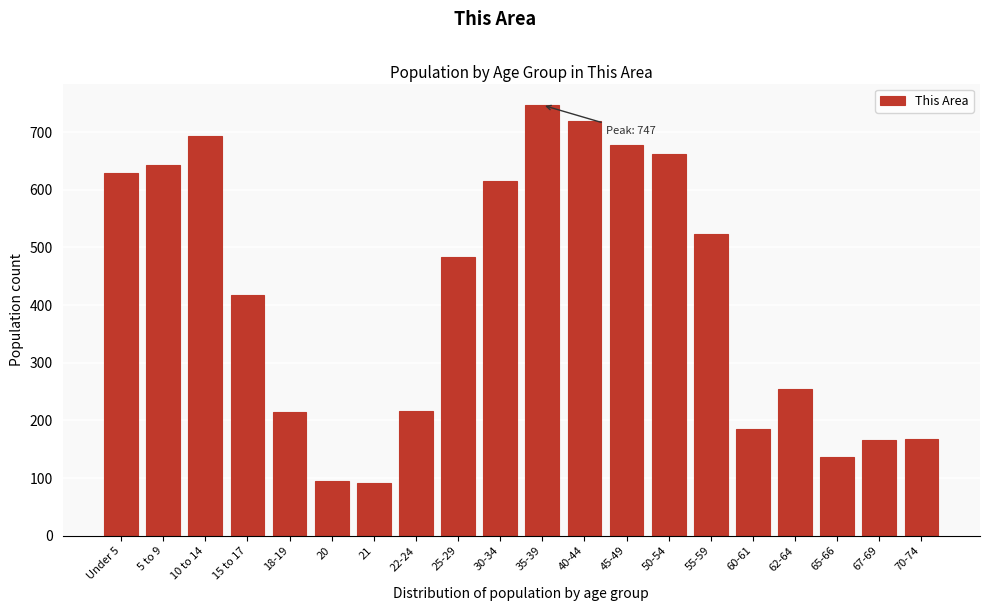

What is the average value?

417